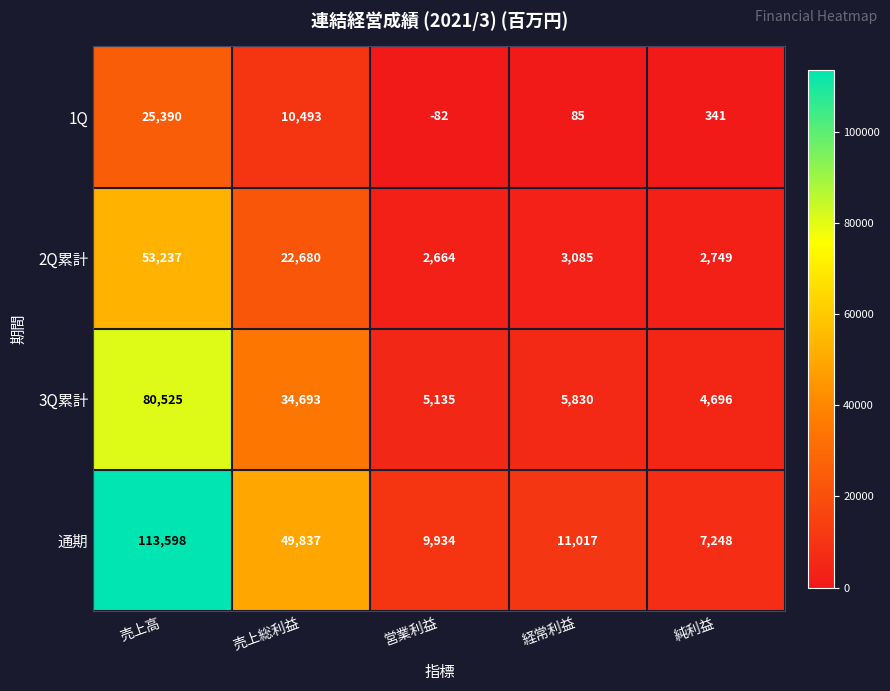

What is the greatest value displayed?

113598